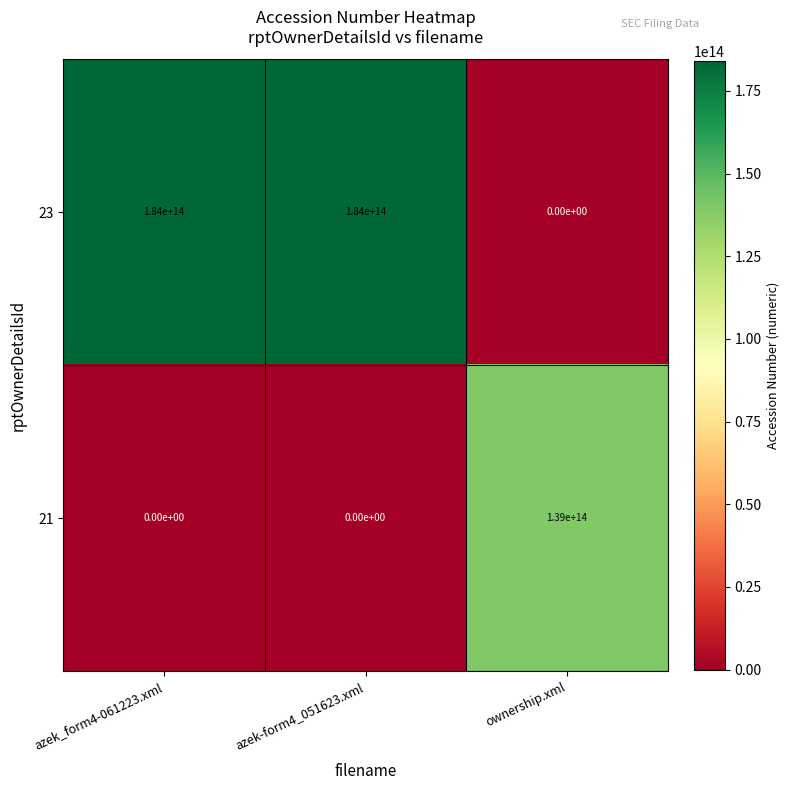

At ownership.xml, list the series in order from smallest to largest.

23, 21